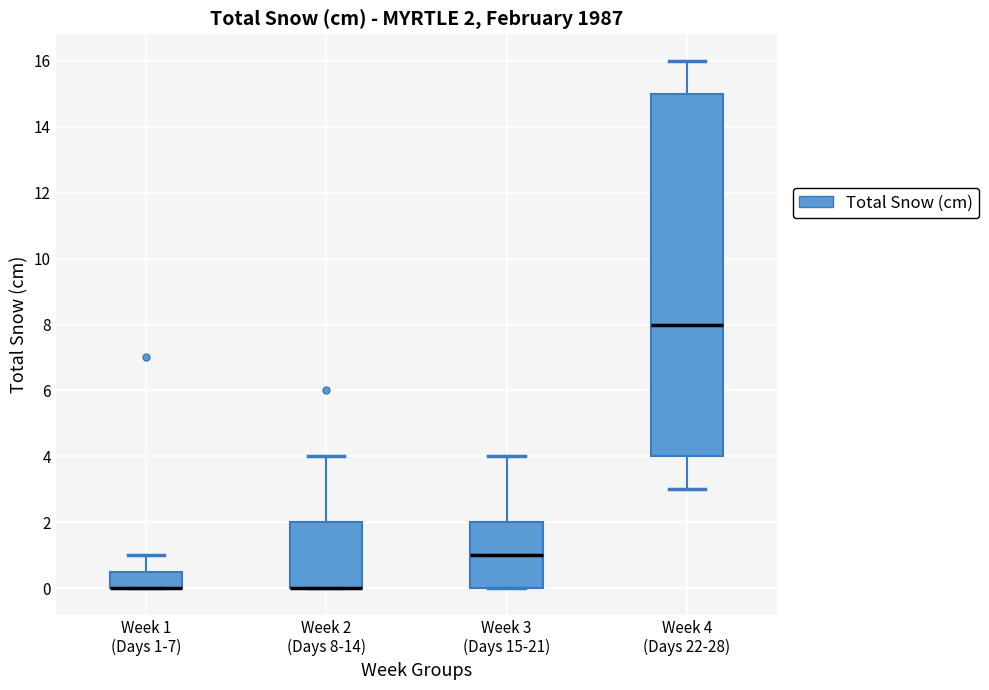

Which box is the tallest, from its lower edge to its upper edge?

Week 4 (Days 22-28)